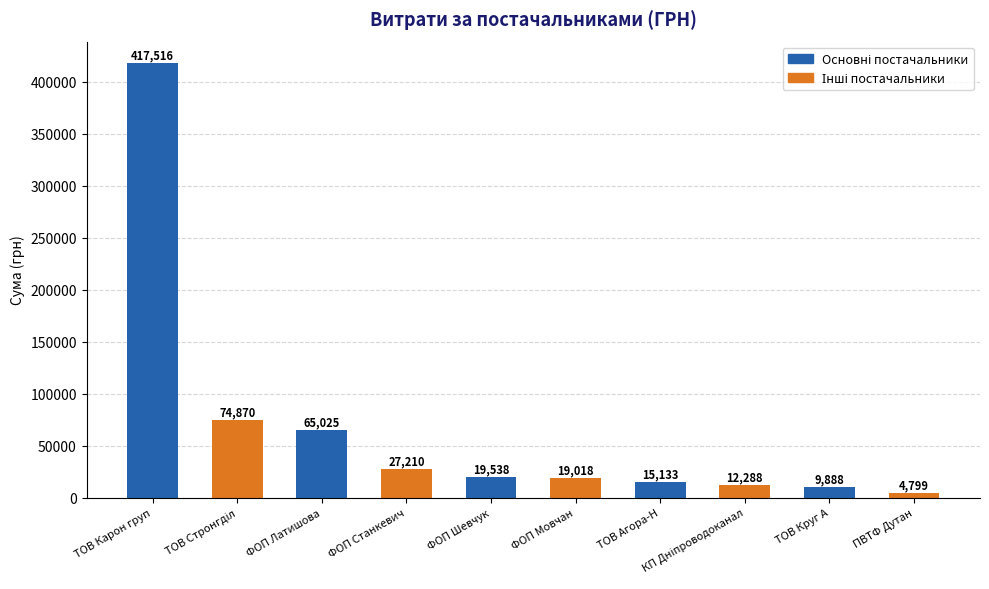

What position from the left is ФОП Станкевич?

4